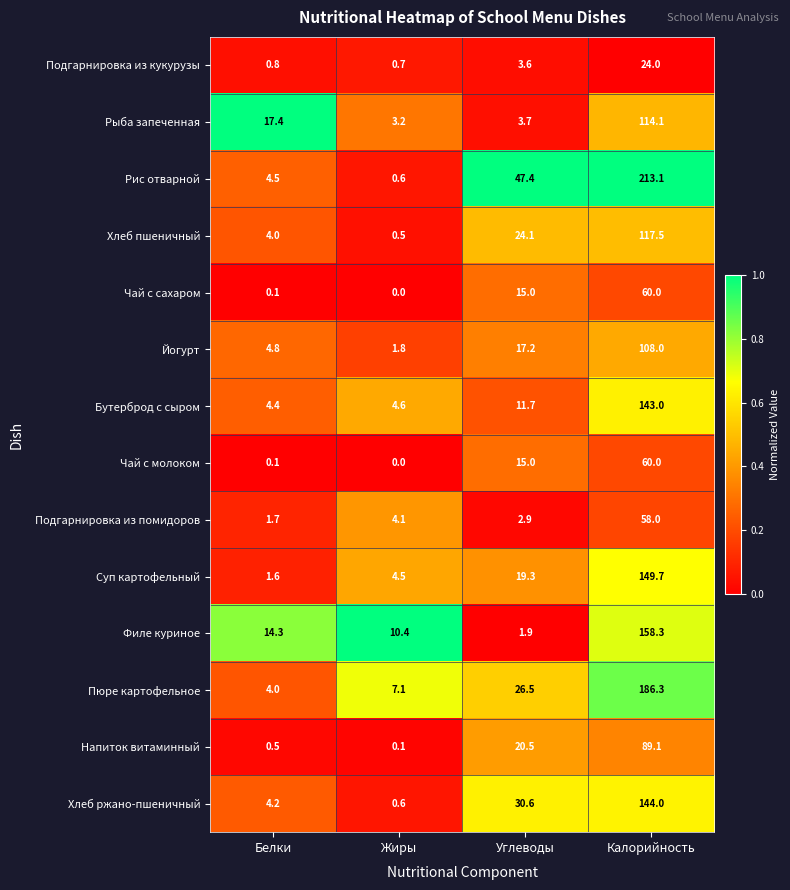

At how many categories does at least one series exceed 0?

4